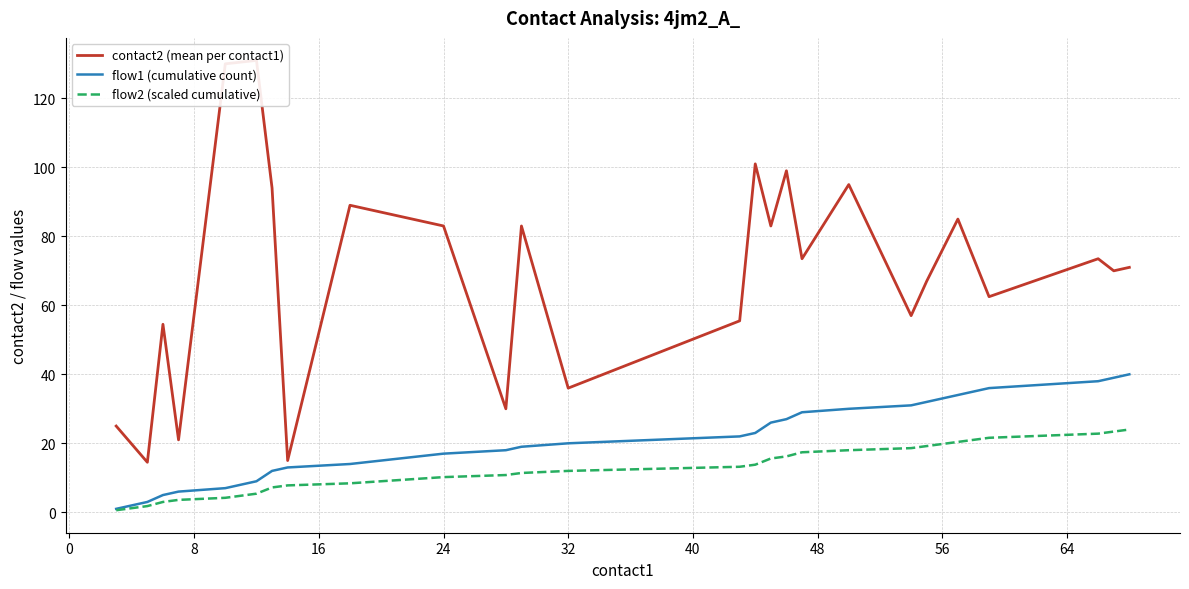

Reading right to left, extract all data points from this chart.

contact2 (mean per contact1): 71.0	70.0	73.5	62.5	85.0	67.0	57.0	95.0	73.5	99.0	83.0	101.0	55.5	36.0	83.0	30.0	83.0	85.0	87.0	89.0	15.0	94.0	131.0	130.0	21.0	54.5	14.5	25.0
flow1 (cumulative count): 40.0	39.0	38.0	36.0	34.0	32.0	31.0	30.0	29.0	27.0	26.0	23.0	22.0	20.0	19.0	18.0	17.0	16.0	15.0	14.0	13.0	12.0	9.0	7.0	6.0	5.0	3.0	1.0
flow2 (scaled cumulative): 24.0	23.4	22.8	21.6	20.4	19.2	18.6	18.0	17.4	16.2	15.6	13.8	13.2	12.0	11.4	10.8	10.2	9.6	9.0	8.4	7.8	7.2	5.4	4.2	3.6	3.0	1.8	0.6